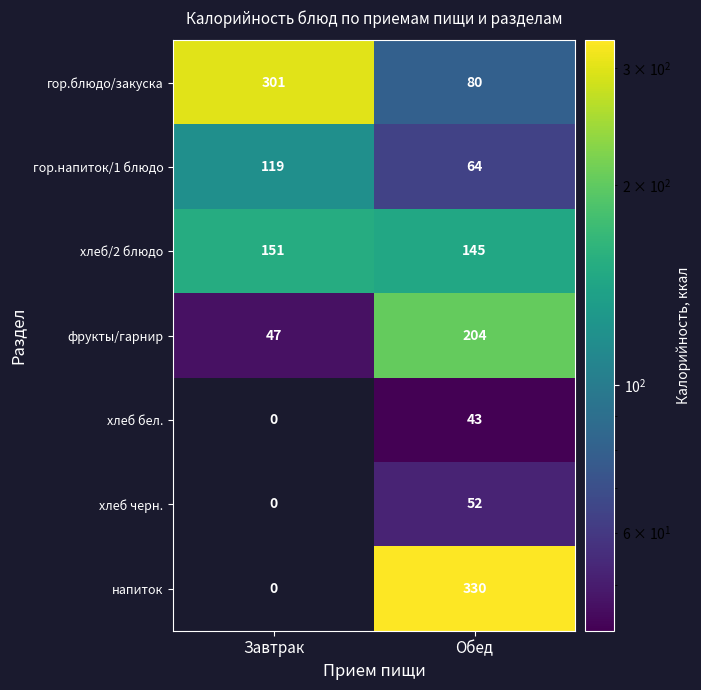

Reading right to left, what are all the values shown in this chart?

гор.блюдо/закуска: 80	301
гор.напиток/1 блюдо: 64	119
хлеб/2 блюдо: 145	151
фрукты/гарнир: 204	47
хлеб бел.: 43	0
хлеб черн.: 52	0
напиток: 330	0